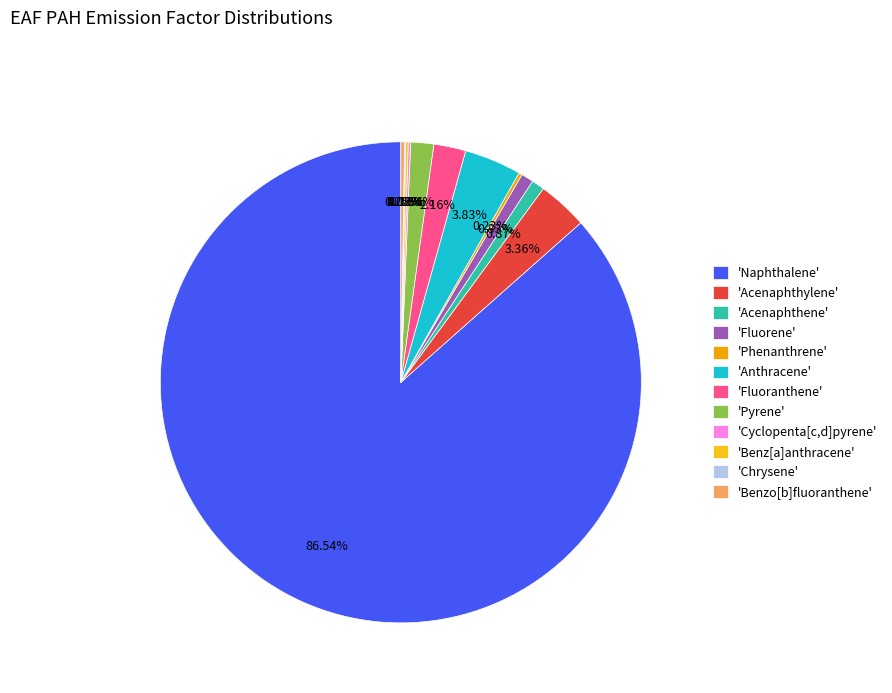

What is the largest slice in the pie chart?

'Naphthalene'